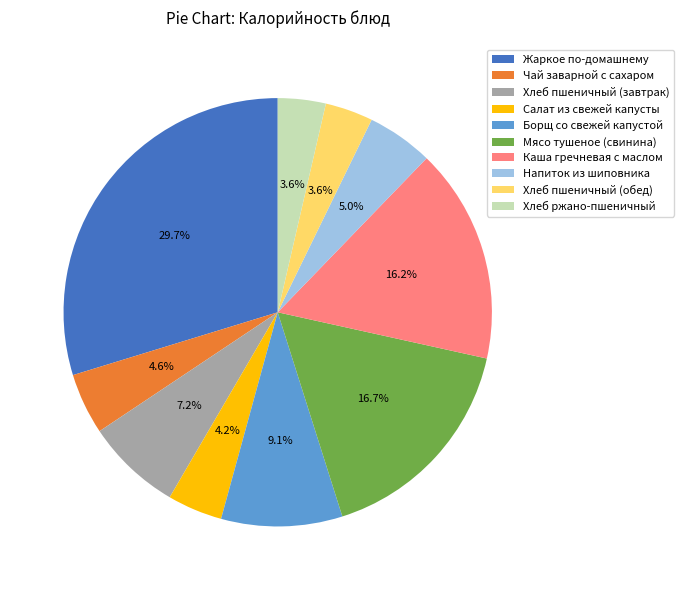

Does any single category account for the majority?

No